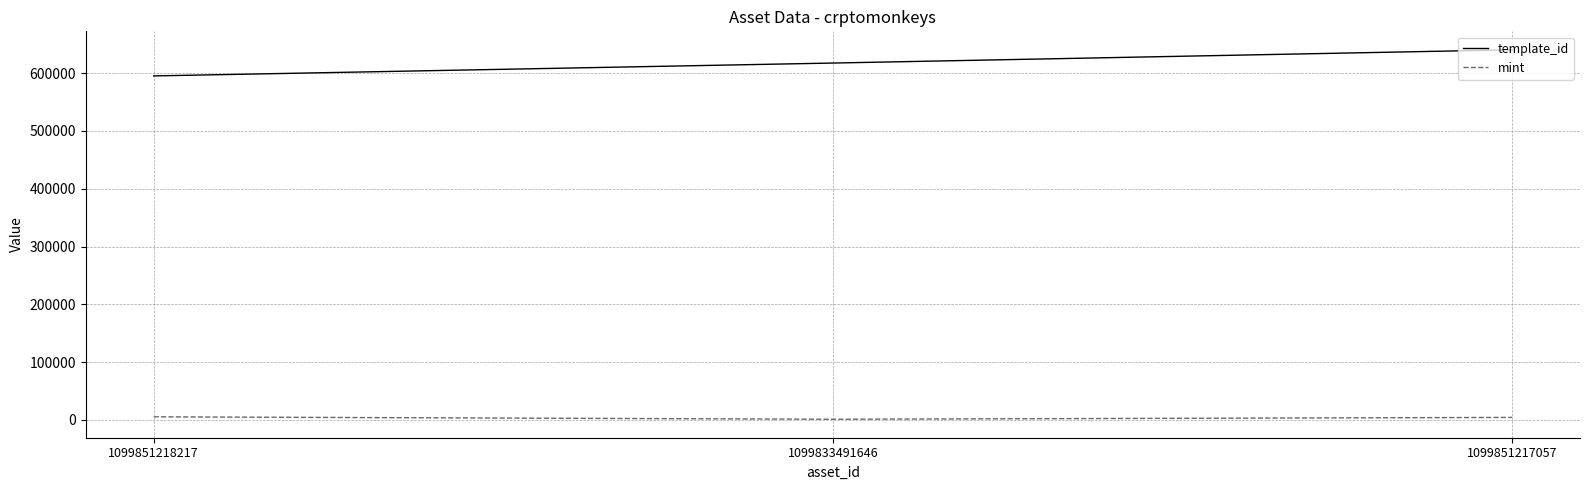

What is the sum of the mint values at 1099833491646 and 1099851218217?

6257